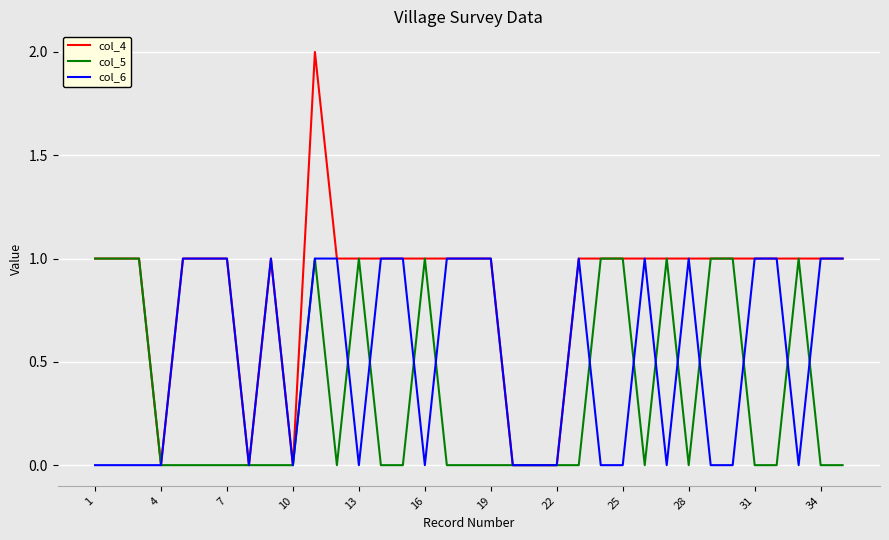

Which series has the widest spread of values?

col_4